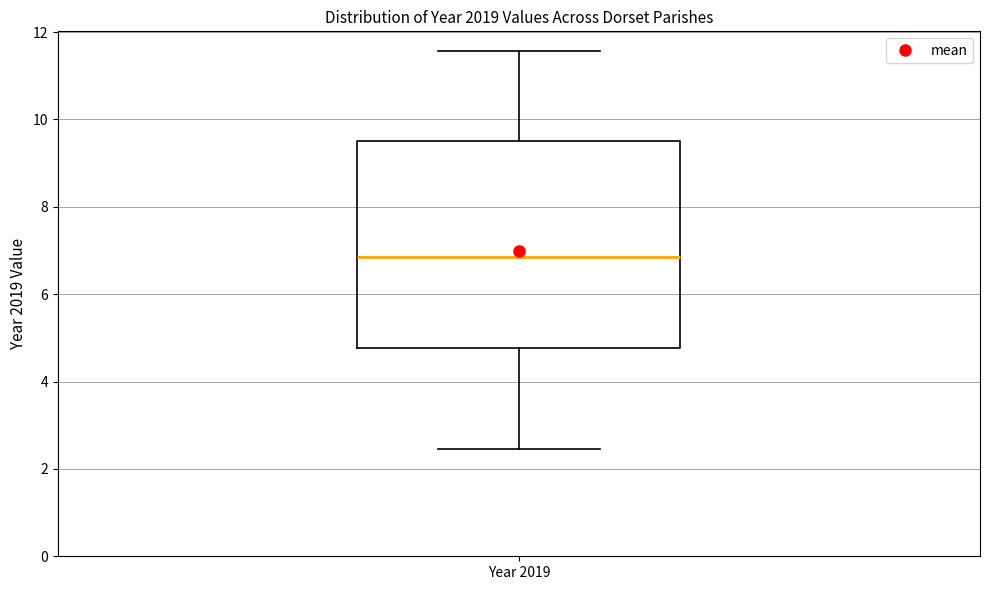

Where is the upper edge of the box for Year 2019 on the y-axis? The values are not printed on the chart, so give them approximately, as read against the axis.

9.6